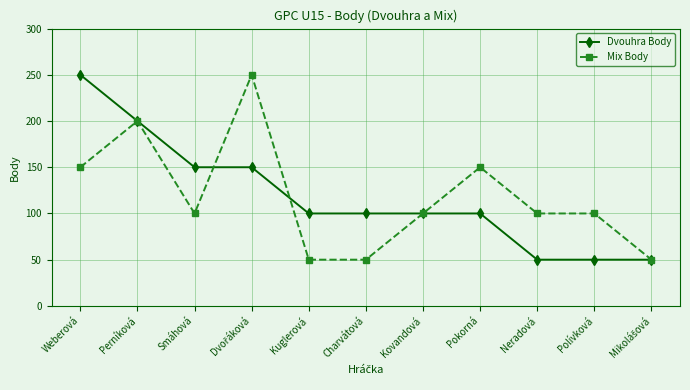

True or false: Mix Body has a value of 50 at Kuglerová.

True